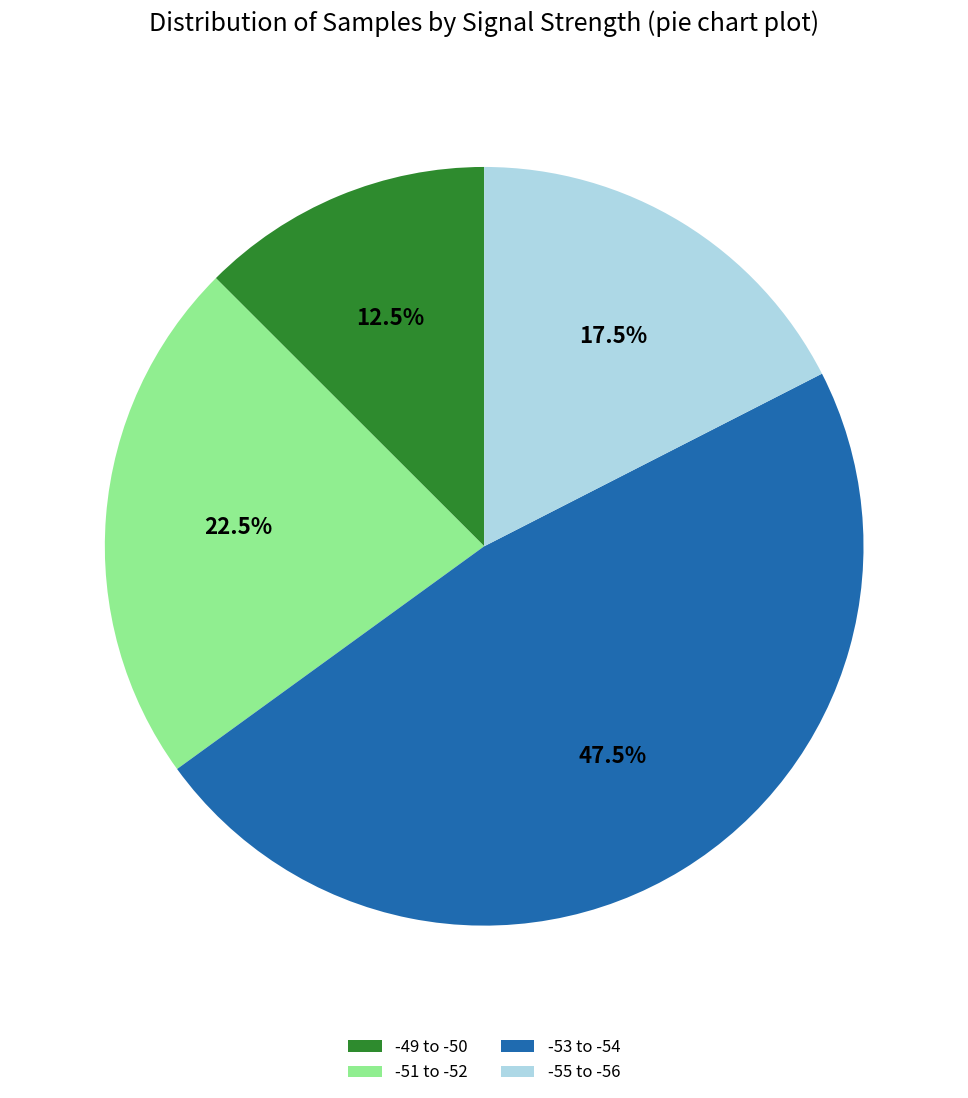

Count the number of slices in the pie.

4